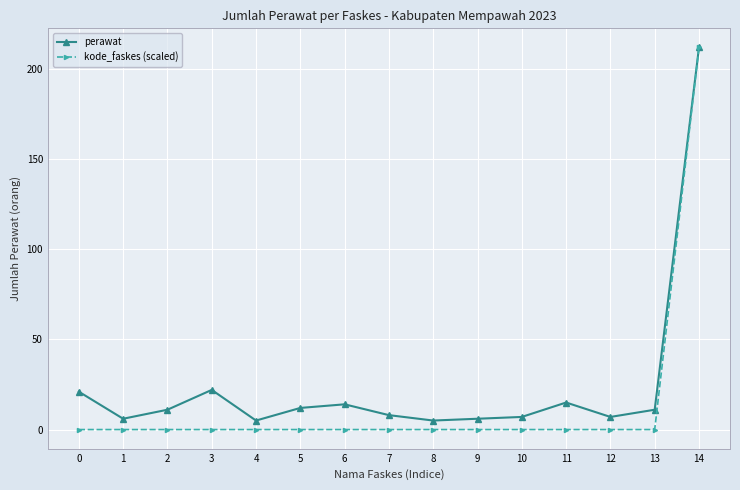

What is the greatest value displayed?

212.0